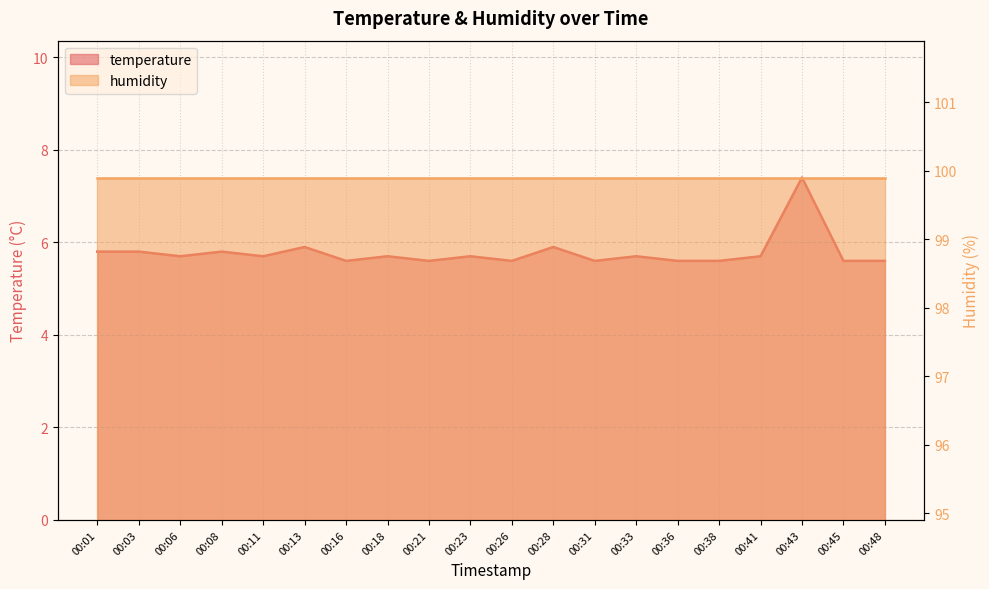

Read the value at 00:48.

5.6